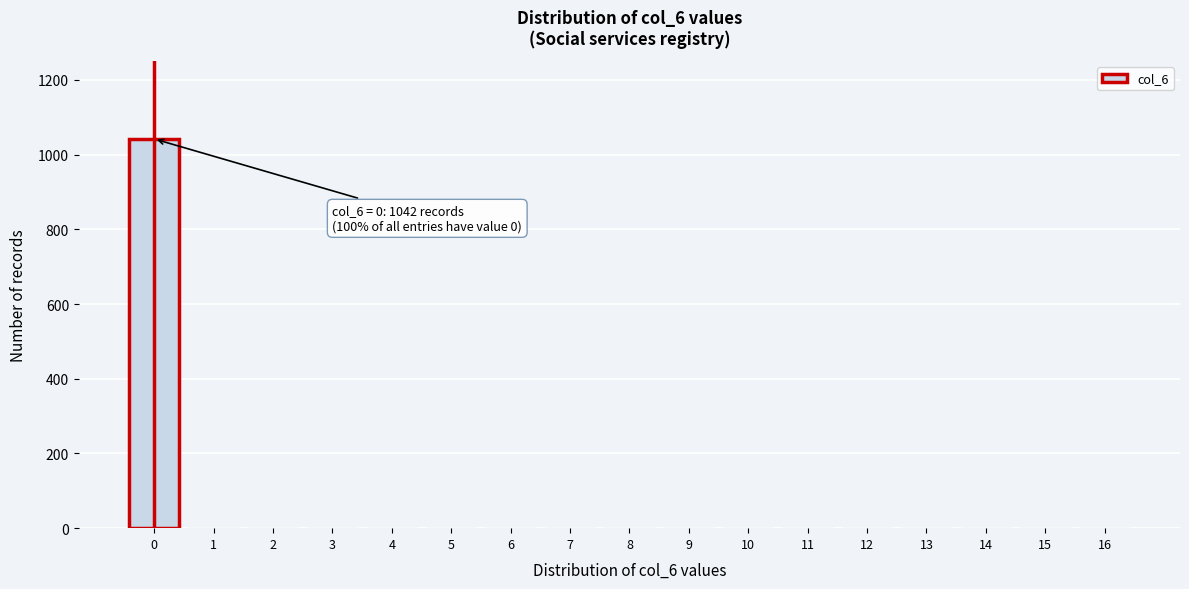

Reading left to right, list all the values displayed in this chart.

0=1042	1=0	2=0	3=0	4=0	5=0	6=0	7=0	8=0	9=0	10=0	11=0	12=0	13=0	14=0	15=0	16=0